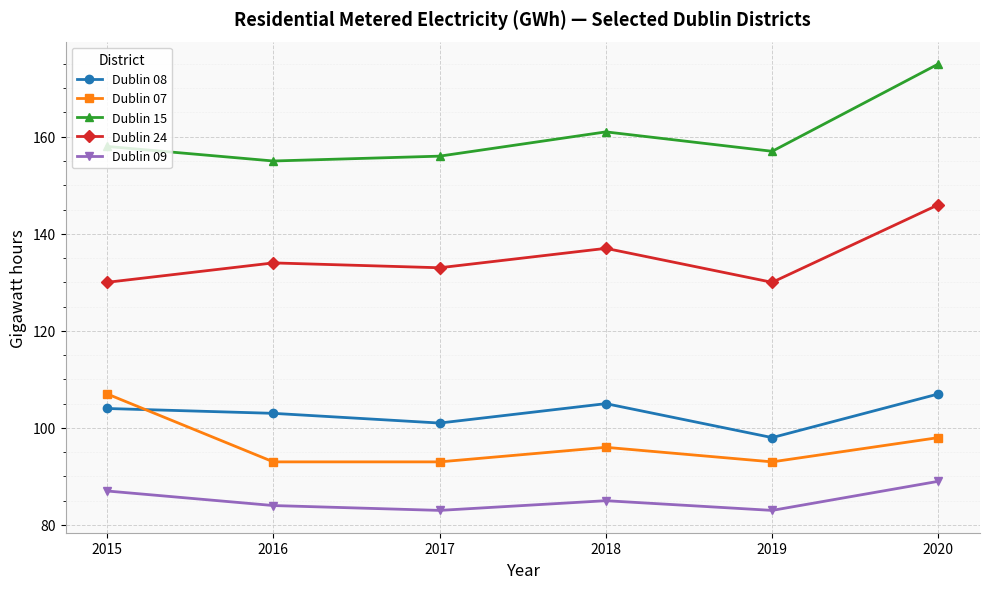

What is the total value across all series at 2017?

566